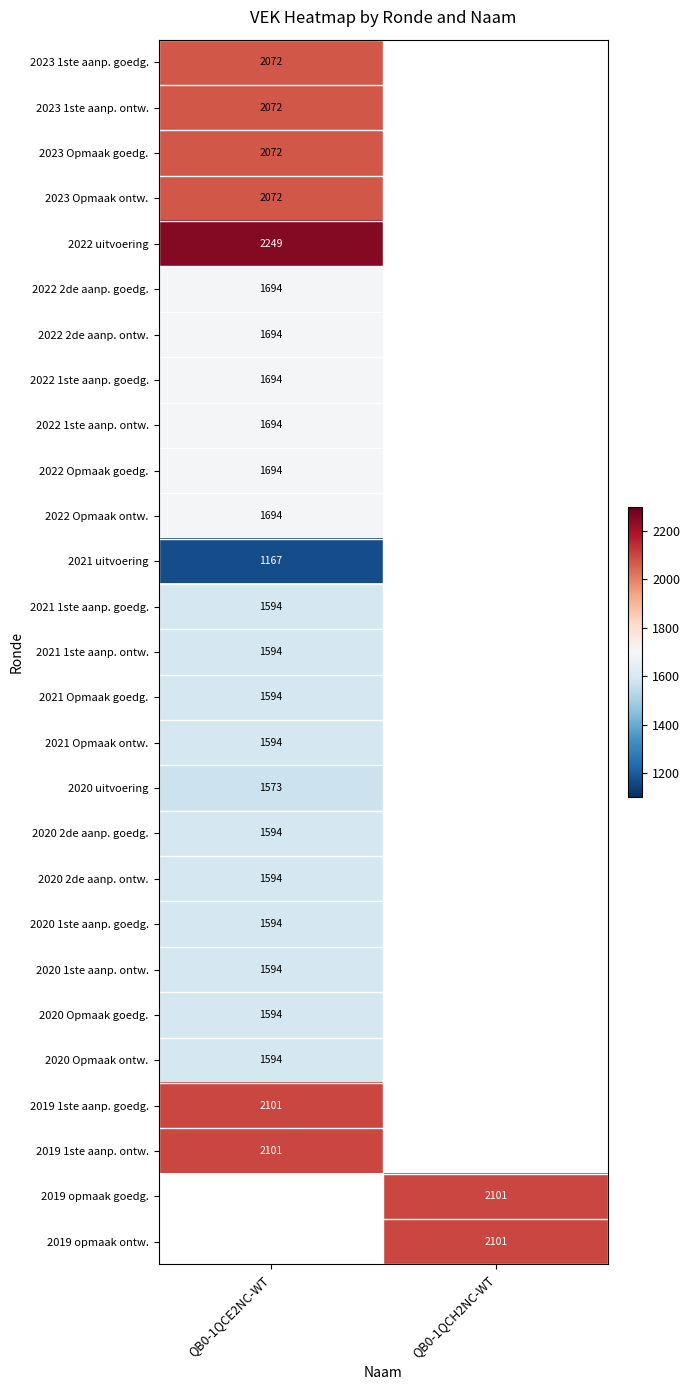

The value of 2019 opmaak goedg. at QB0-1QCH2NC-WT is 2101. True or false?

True